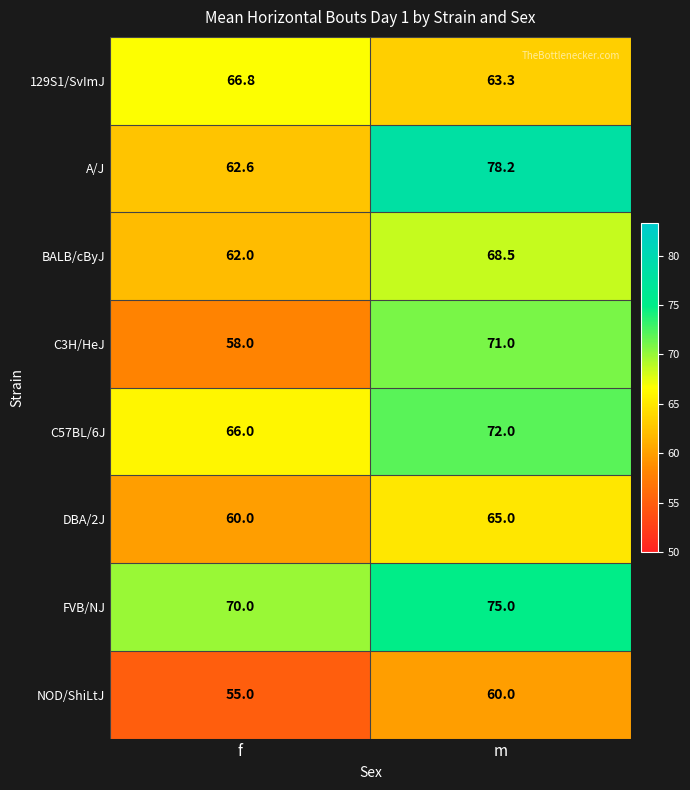

Reading left to right, what are all the values shown in this chart?

129S1/SvImJ: 66.8	63.3
A/J: 62.6	78.2
BALB/cByJ: 62.0	68.5
C3H/HeJ: 58.0	71.0
C57BL/6J: 66.0	72.0
DBA/2J: 60.0	65.0
FVB/NJ: 70.0	75.0
NOD/ShiLtJ: 55.0	60.0